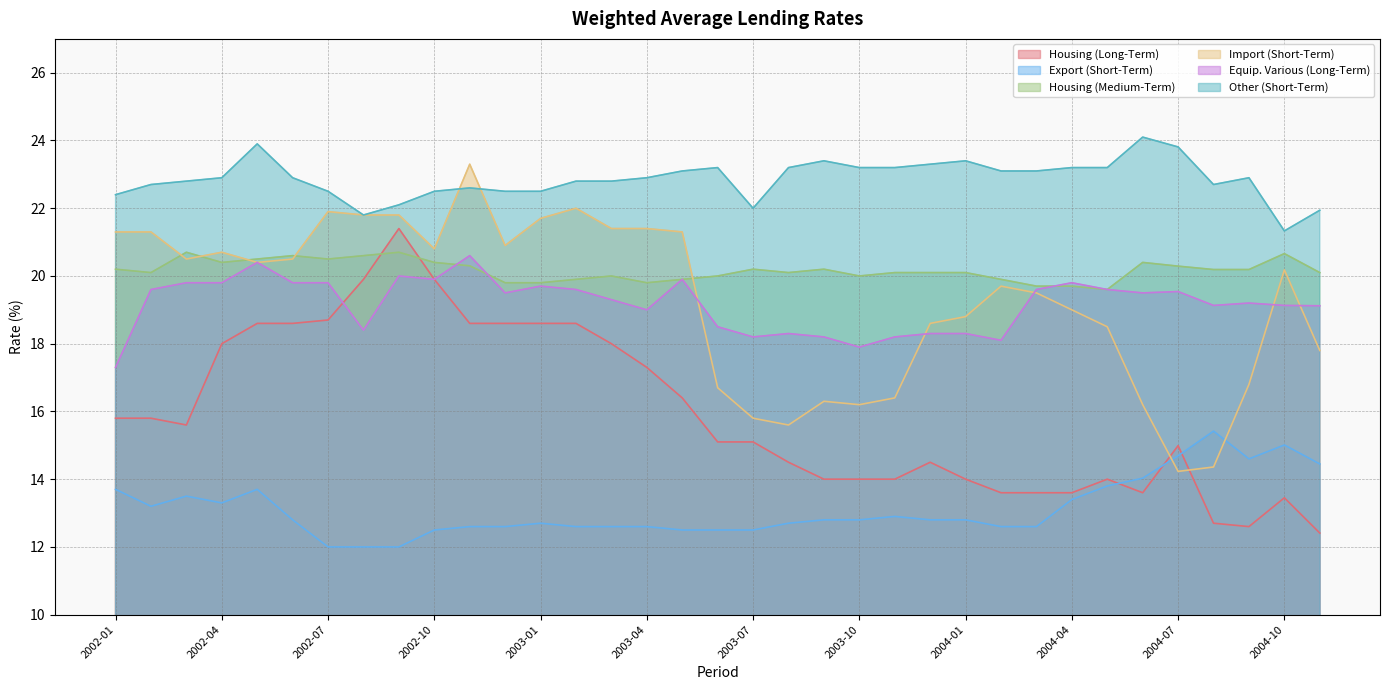

Which category has the lowest value in the Equip. Various (Long-Term) series?

2002-01